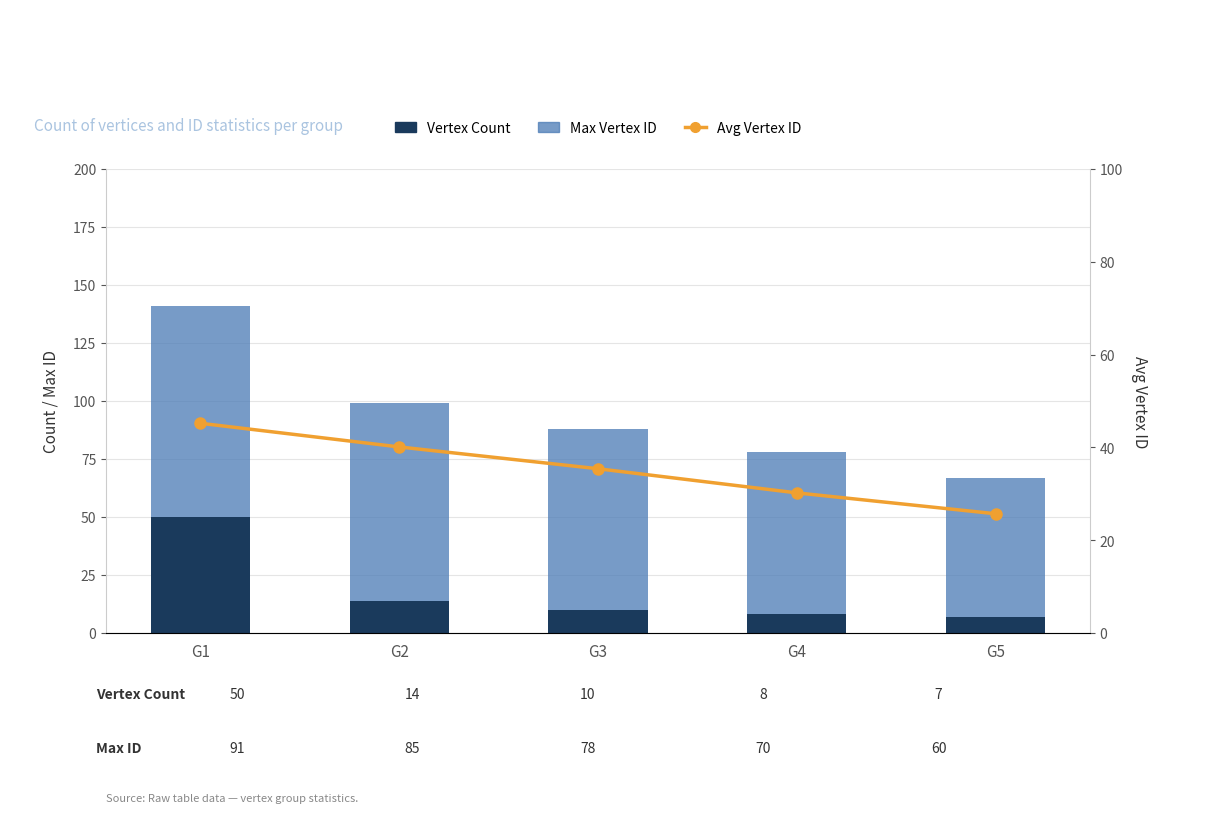

At G3, list the series in order from smallest to largest.

Vertex Count, Avg Vertex ID, Max Vertex ID